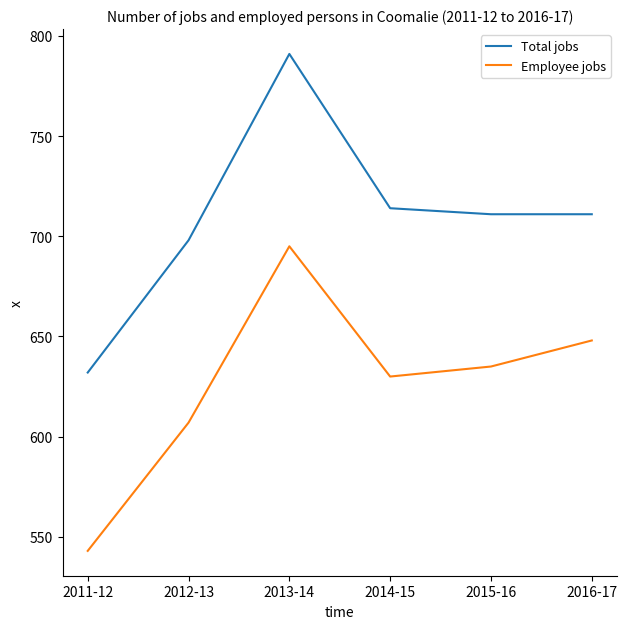

Which series has the largest total across all categories?

Total jobs